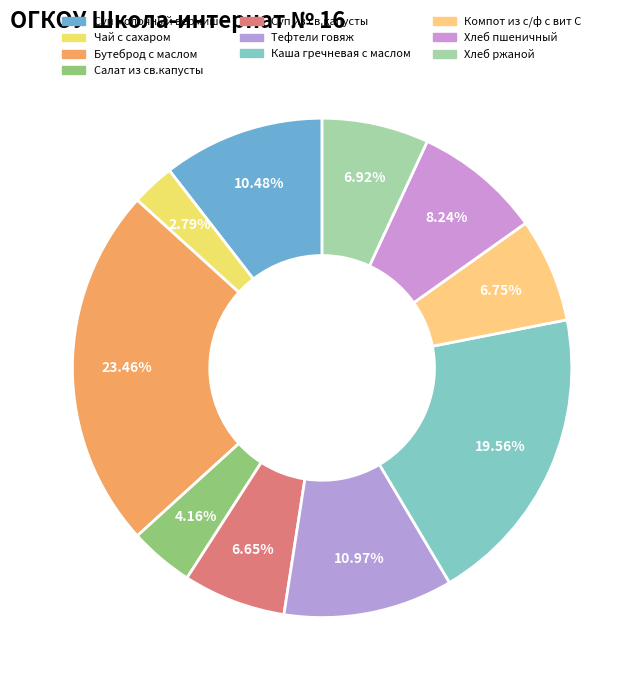

How many slices are in this pie chart?

10